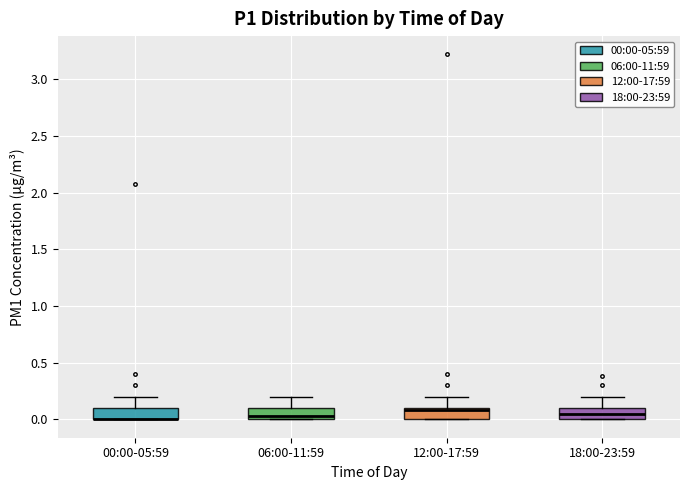

Where does the upper whisker of the box for 18:00-23:59 end on the y-axis? The values are not printed on the chart, so give them approximately, as read against the axis.

0.20